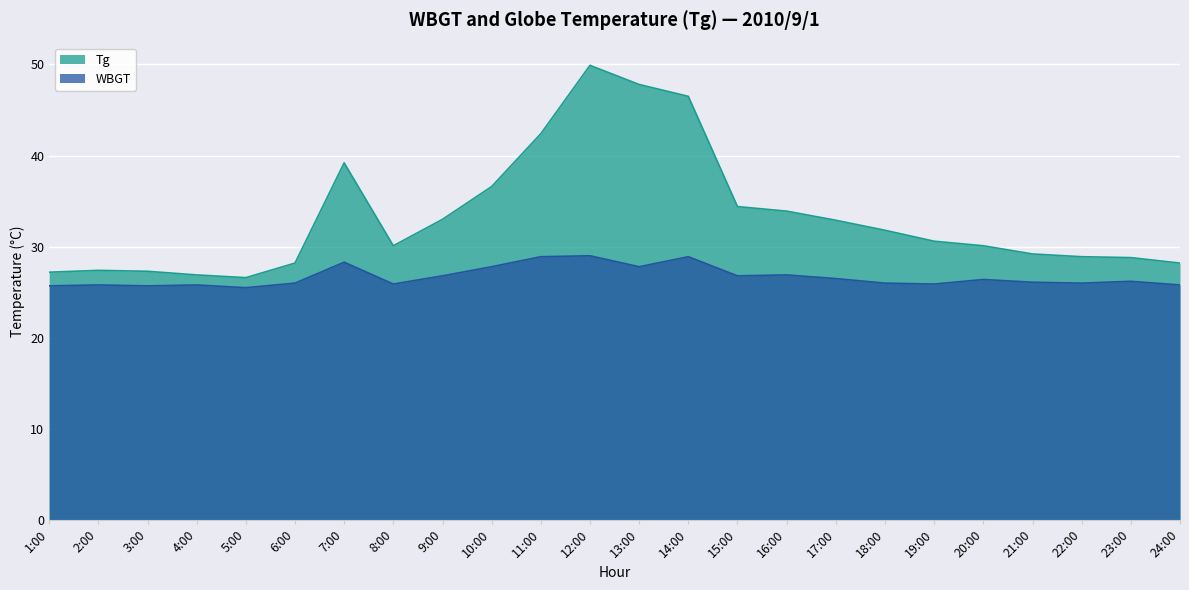

Does the chart display data point markers on the line(s)?

No